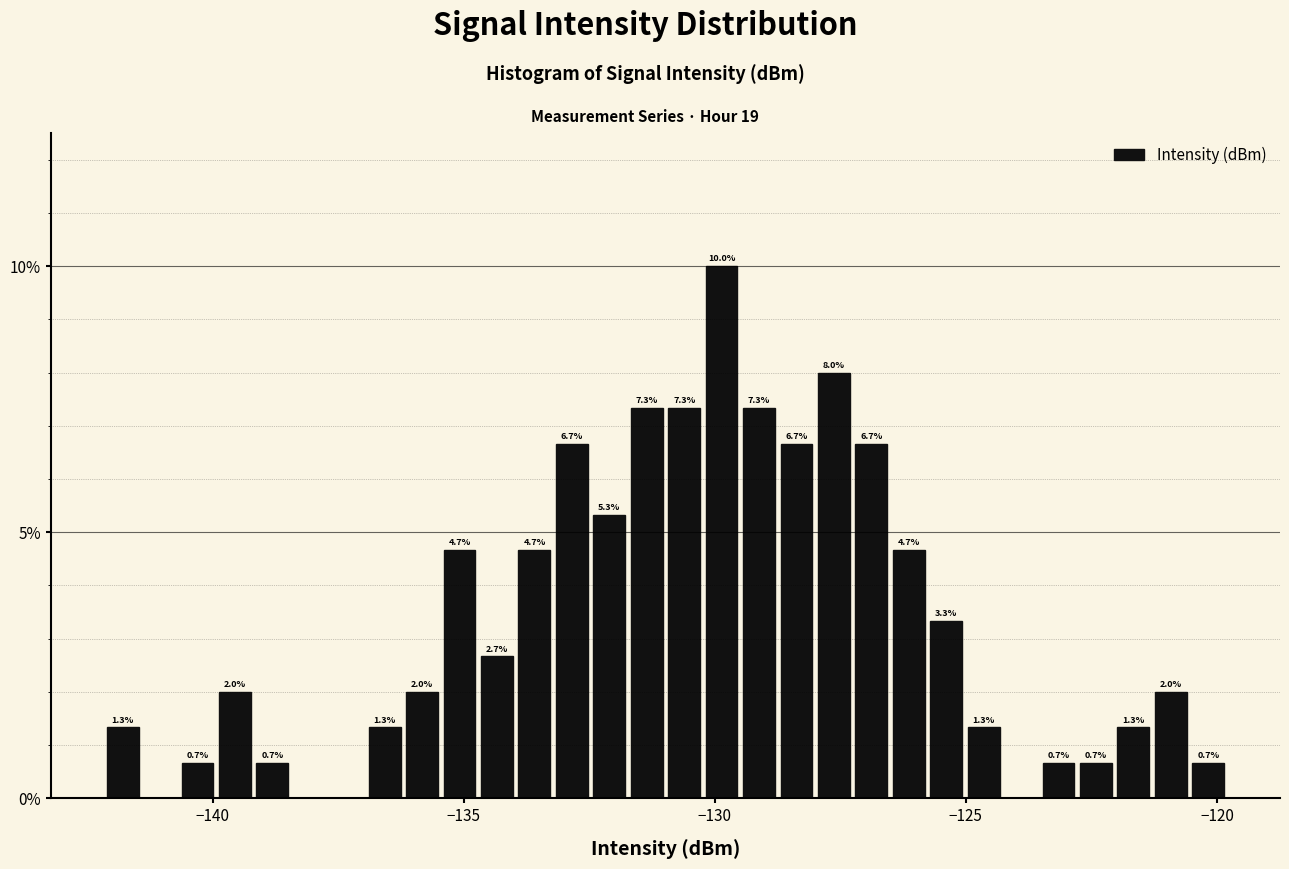

Around what value on the x-axis is the tallest bar? Give the approximate position of its centre, as read against the axis.

-130.0